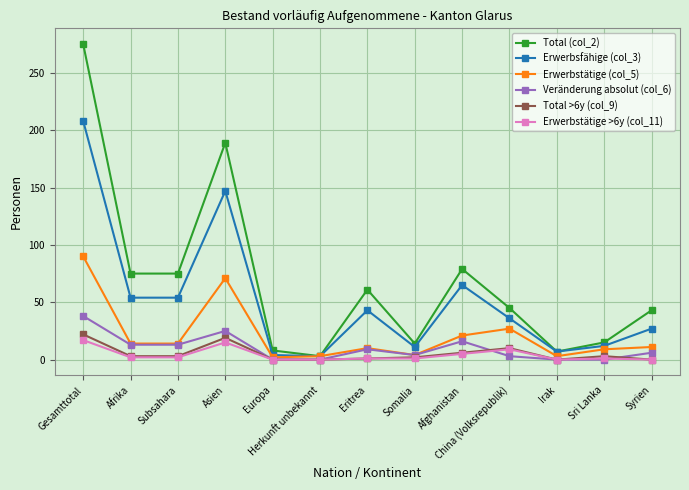

What is the value of the Total (col_2) point at the 4th from the left?

189